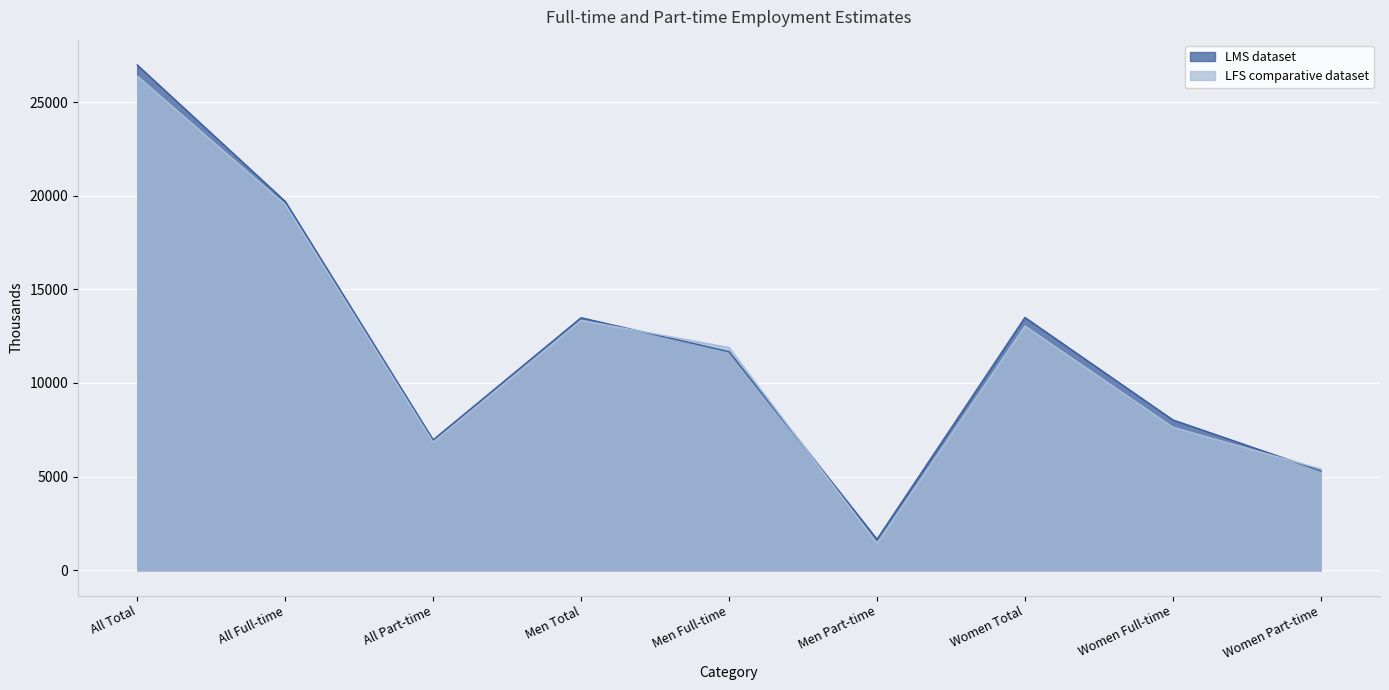

What are all the series names shown in the legend?

LMS dataset, LFS comparative dataset